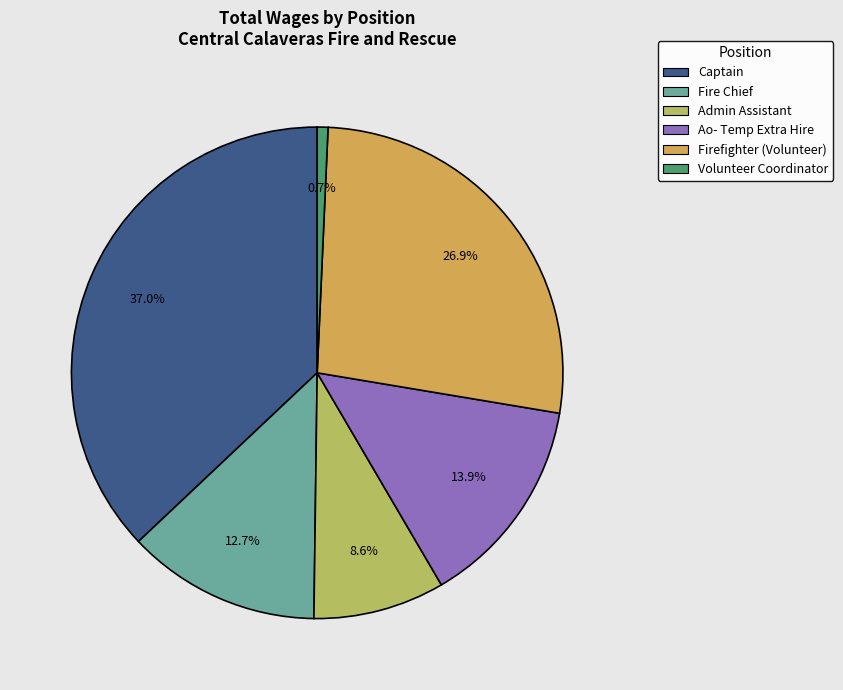

To the nearest percent, what is the difference between the largest and smallest slice percentages?

36%